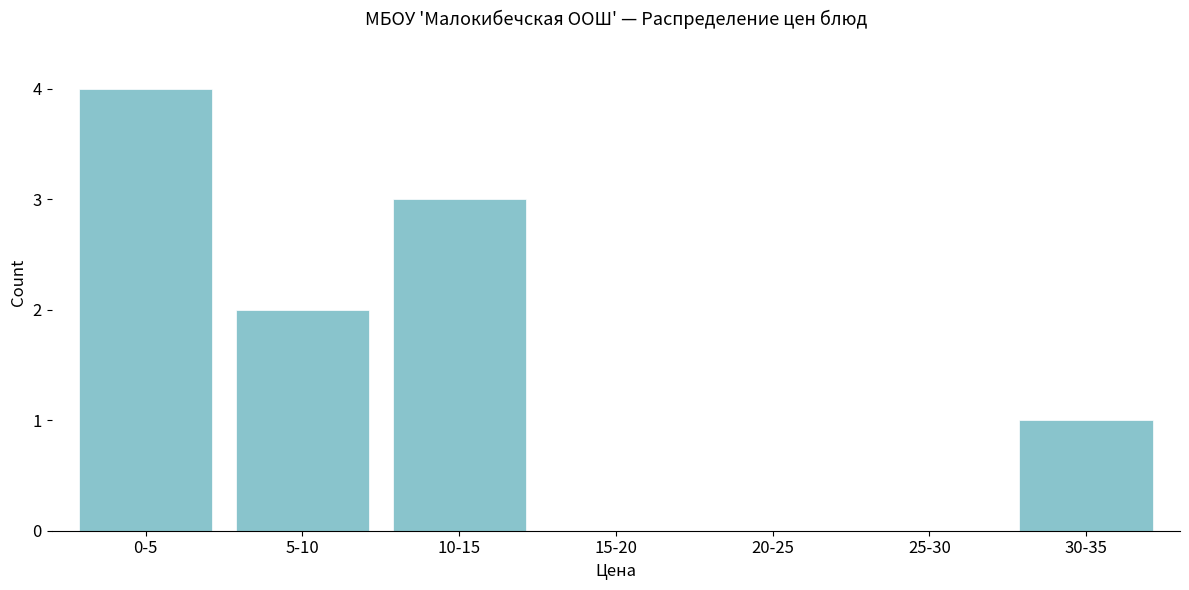

Reading left to right, what are all the values shown in this chart?

0-5=4	5-10=2	10-15=3	15-20=0	20-25=0	25-30=0	30-35=1